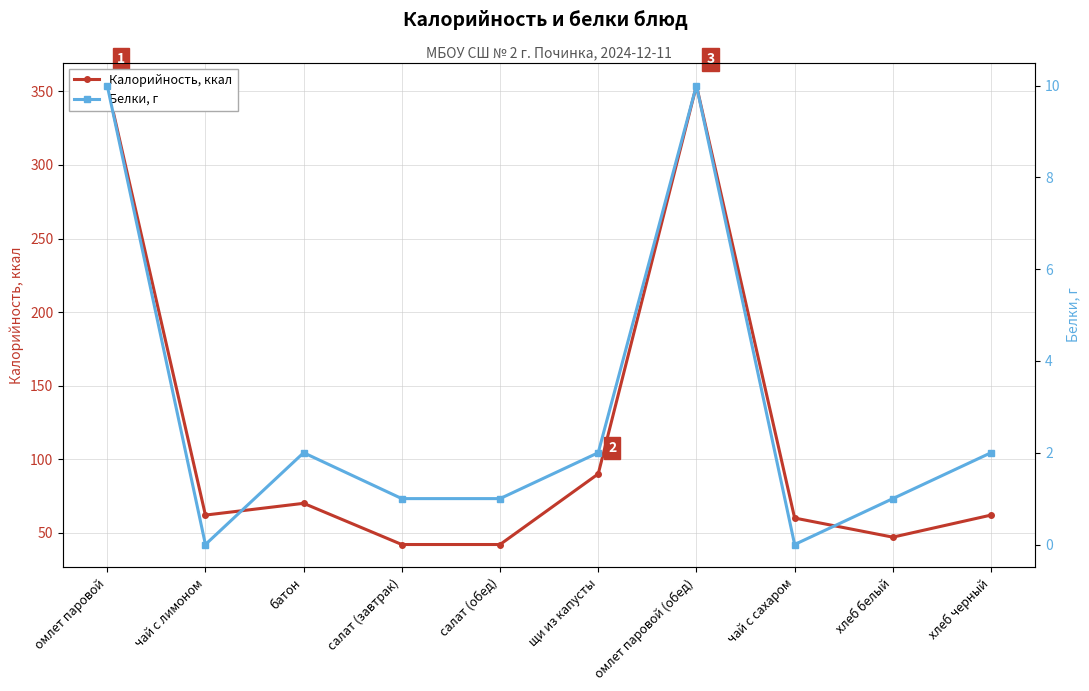

True or false: Белки, г has more than 2 points higher than both neighbors.

False